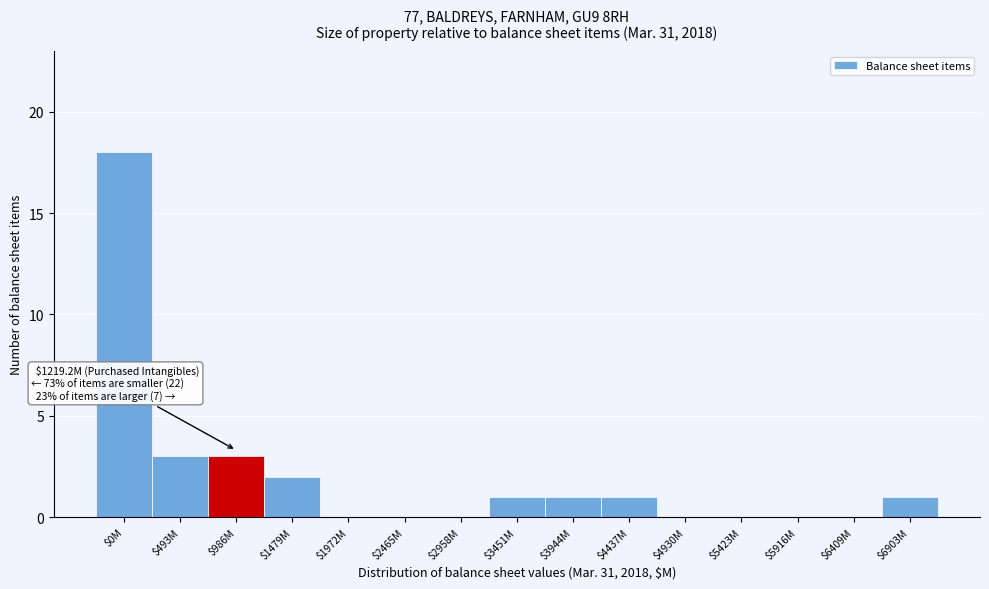

Is it true that the value at $0M is 18?

True